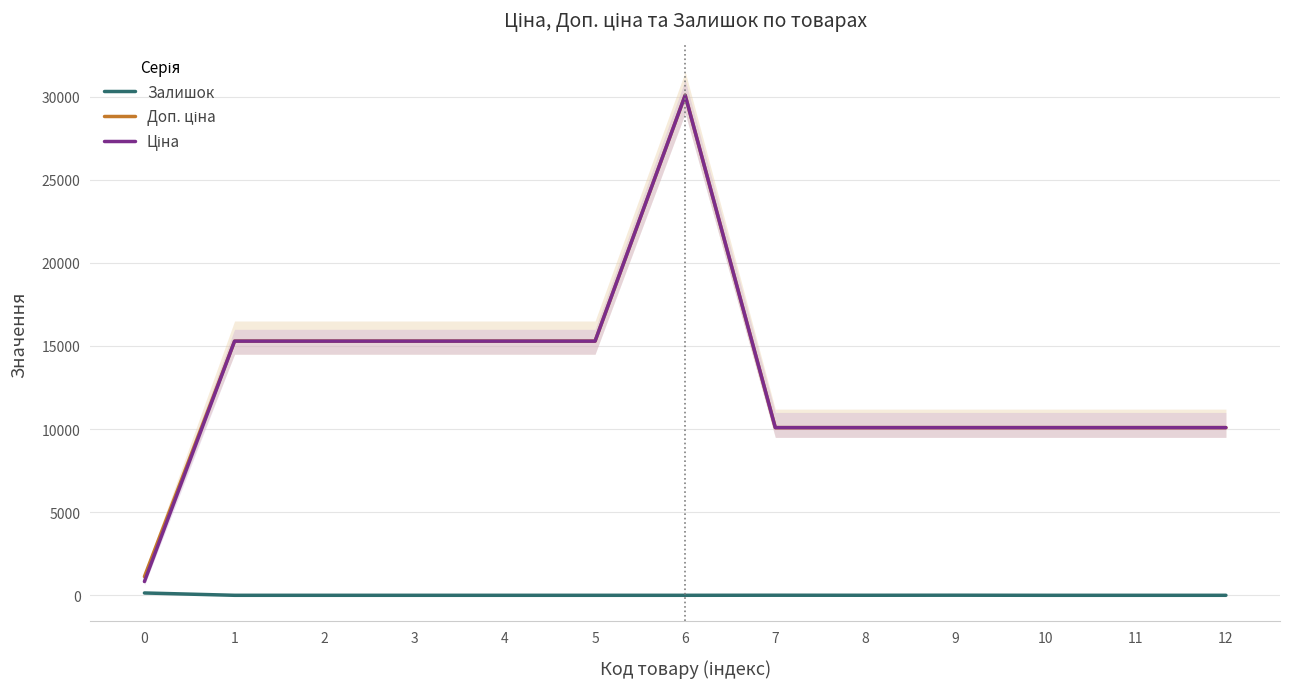

Reading left to right, transcribe all the data shown in this chart.

Залишок: 140.0	0.0	0.0	0.0	0.0	0.0	0.0	4.0	2.0	5.0	0.0	0.0	0.0
Доп. ціна: 1121.5	15288.0	15288.0	15288.0	15288.0	15288.0	30077.8	10085.8	10085.8	10085.8	10085.8	10085.8	10085.8
Ціна: 827.6	15288.0	15288.0	15288.0	15288.0	15288.0	30077.8	10085.8	10085.8	10085.8	10085.8	10085.8	10085.8